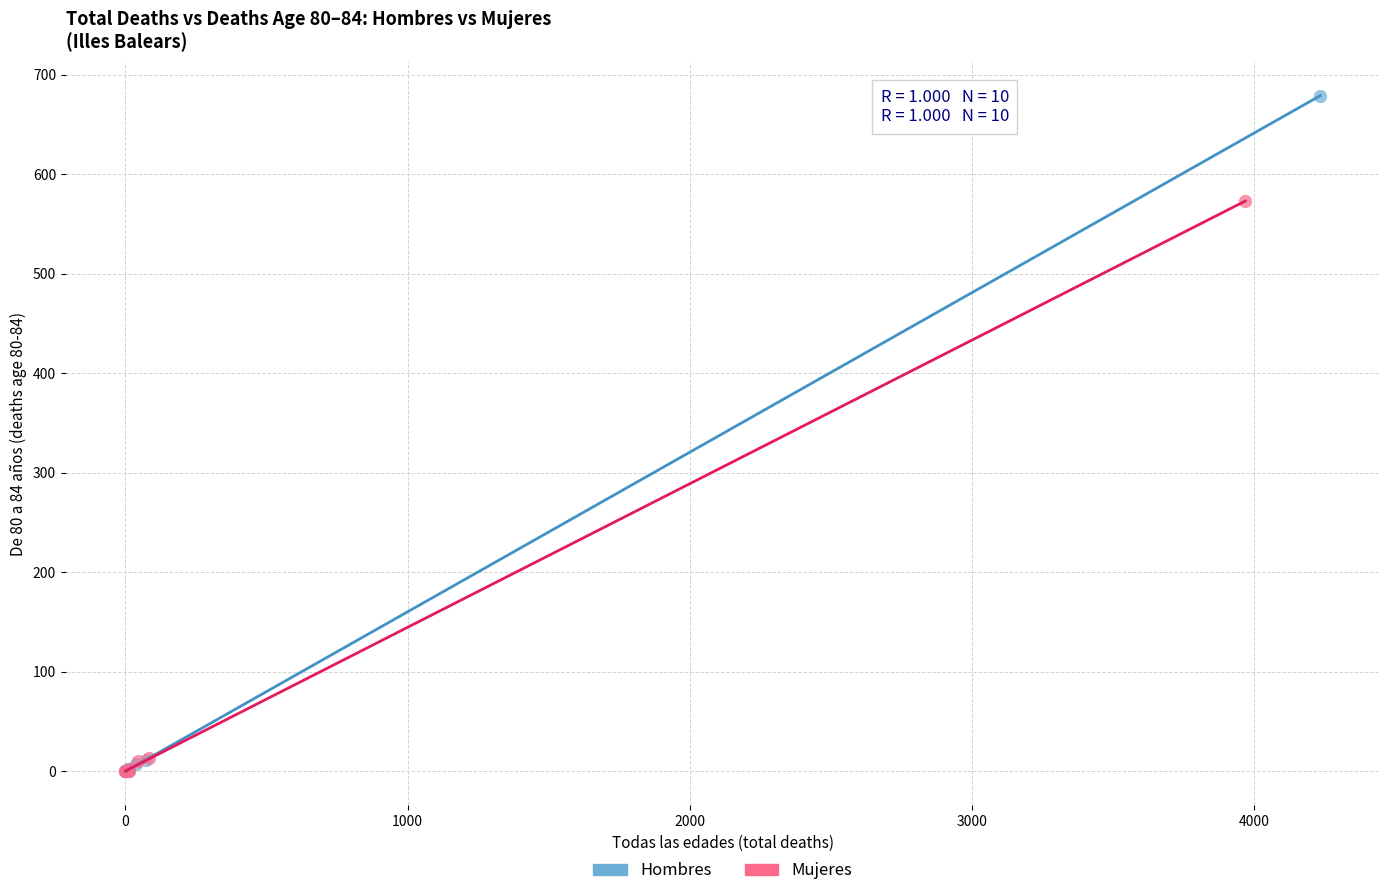

Which series has the largest Y range (max minus min)?

Hombres